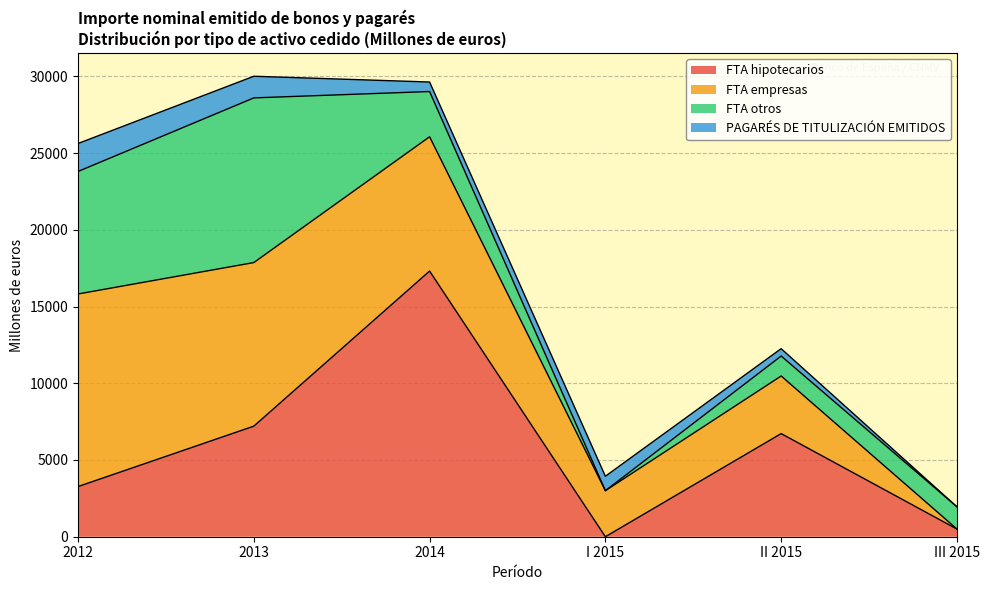

What are all the series names shown in the legend?

FTA hipotecarios, FTA empresas, FTA otros, PAGARÉS DE TITULIZACIÓN EMITIDOS